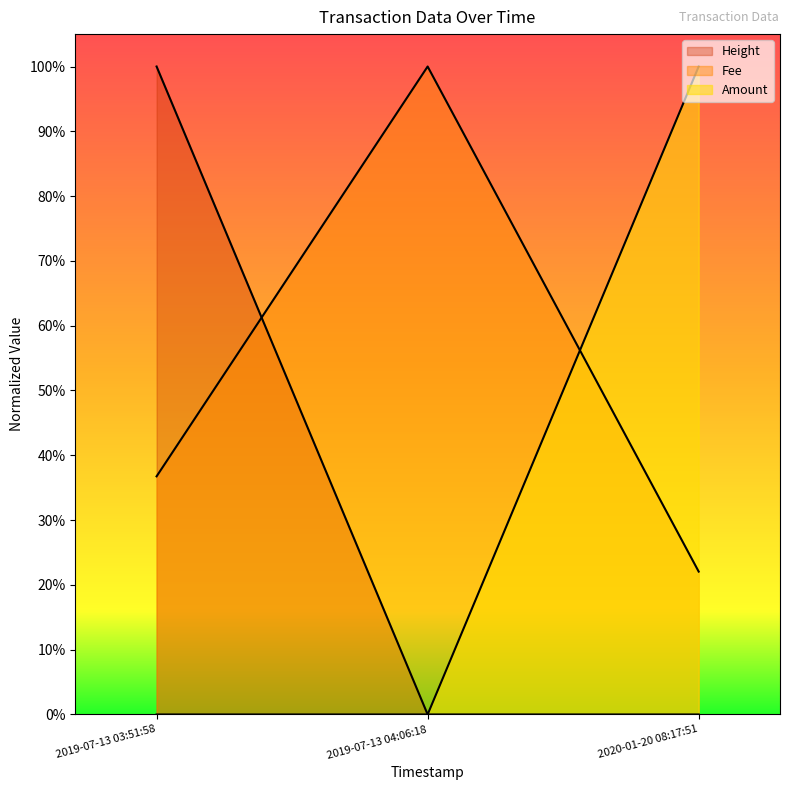

Is the value of Height at 2019-07-13 04:06:18 greater than the value of Amount at 2020-01-20 08:17:51?

No